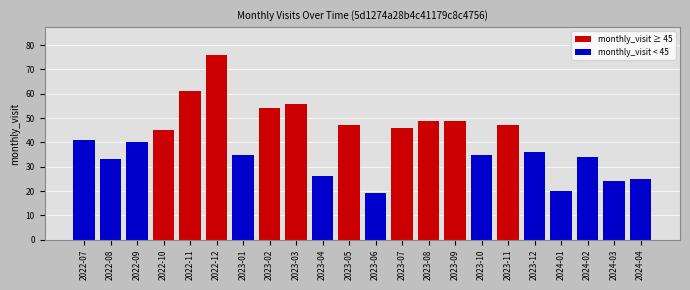

What position from the left is 2023-04?

10